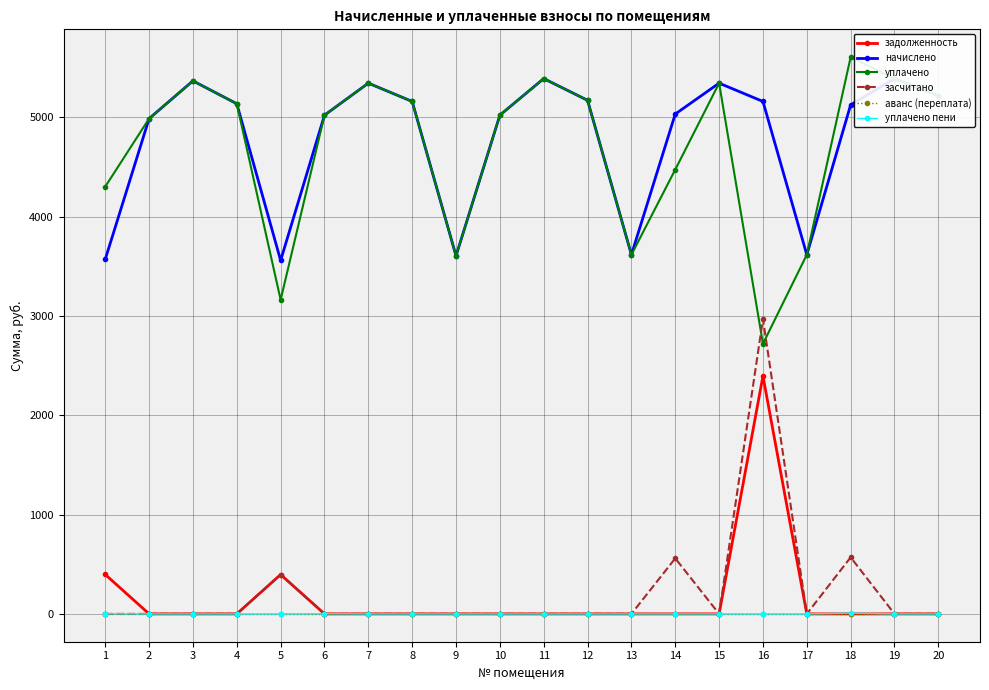

Reading right to left, what are all the values shown in this chart?

задолженность: 0.0	0.0	0.0	0.0	2395.8	0.0	0.0	0.0	0.0	0.0	0.0	0.0	0.0	0.0	0.0	396.0	0.0	0.0	0.0	396.8
начислено: 5218.6	5391.4	5126.4	3617.3	5161.0	5345.3	5034.2	3617.3	5172.5	5391.4	5022.7	3605.8	5161.0	5345.3	5022.7	3559.7	5137.9	5368.3	4988.2	3571.2
уплачено: 5218.6	5391.4	5607.0	3617.3	2720.3	5345.3	4474.9	3617.3	5172.5	5391.4	5022.7	3605.8	5161.0	5345.3	5022.7	3163.6	5137.9	5368.3	4988.2	4302.8
засчитано: 0.0	0.0	569.6	0.0	2969.3	0.0	559.4	0.0	0.0	0.0	0.0	0.0	0.0	0.0	0.0	396.0	0.0	0.0	0.0	0.0
аванс (переплата): 0.0	0.0	0.0	0.0	0.0	0.0	0.0	0.0	0.0	0.0	0.0	0.0	0.0	0.0	0.0	0.0	0.0	0.0	0.0	0.0
уплачено пени: 0.0	0.0	7.5	0.0	0.0	0.0	0.0	0.0	0.0	0.0	0.0	0.0	0.0	0.0	2.0	0.0	0.0	0.0	0.0	1.9